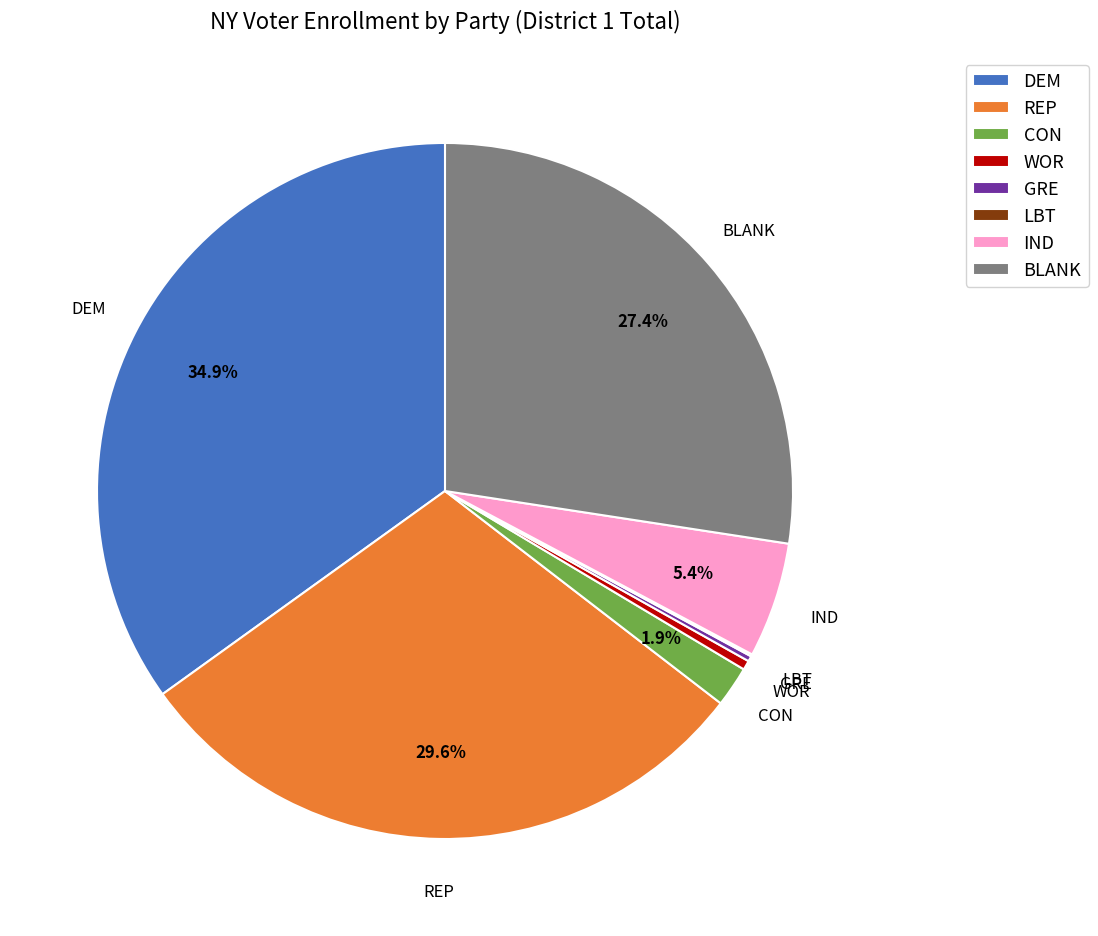

How much of the chart is everything except BLANK?

72.6%